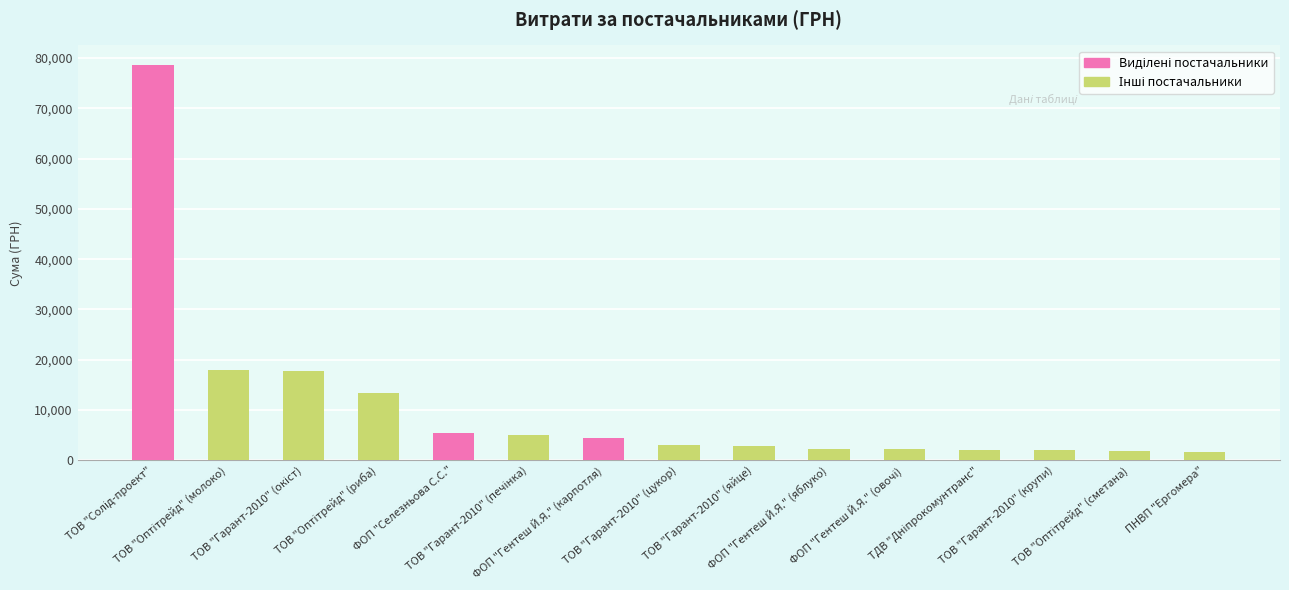

What is the value of the 1st bar from the left?

78600